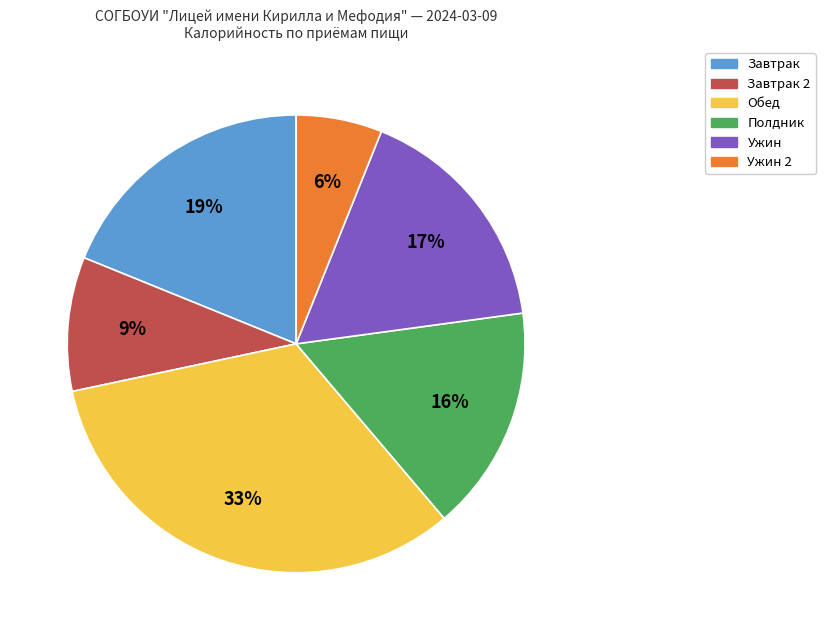

To the nearest percent, what is the average slice percentage?

17%